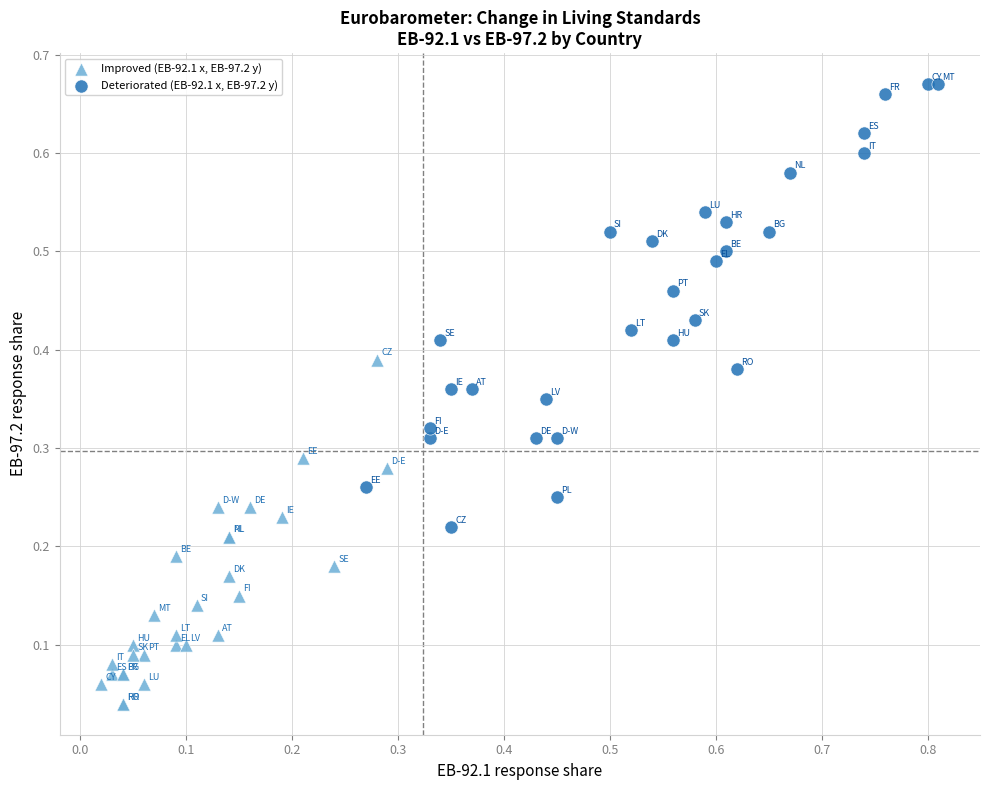

Which series has the widest spread of Y values?

Deteriorated (EB-92.1 x, EB-97.2 y)